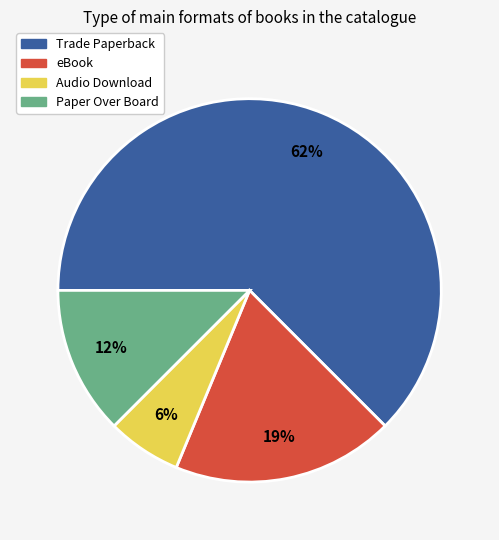

How many slices are in this pie chart?

4